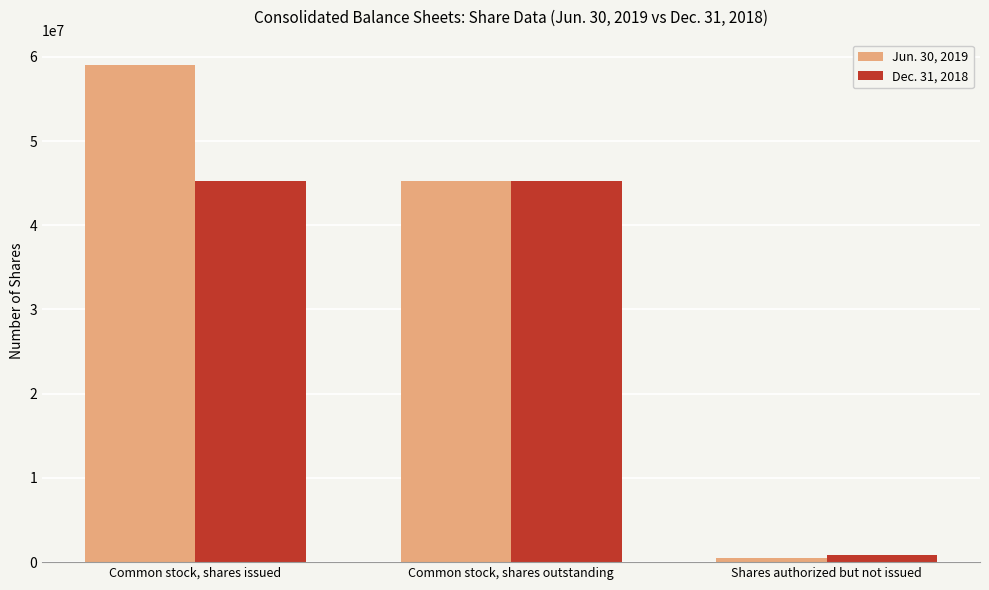

How many Jun. 30, 2019 values are between 504906 and 59086236?

3